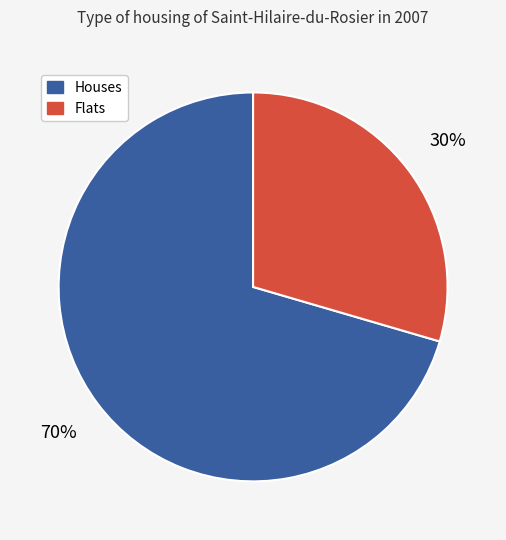

Which category has the biggest portion of the pie?

Houses